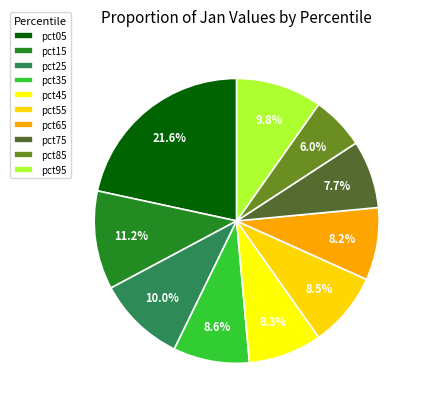

Is there a majority slice in this chart?

No